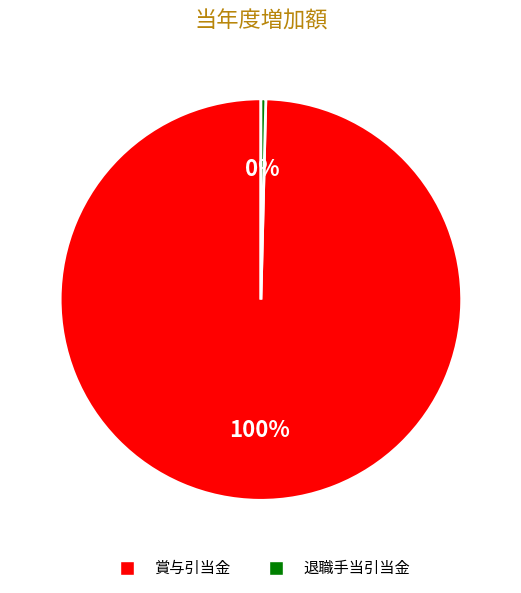

To the nearest percent, what is the average slice percentage?

50%